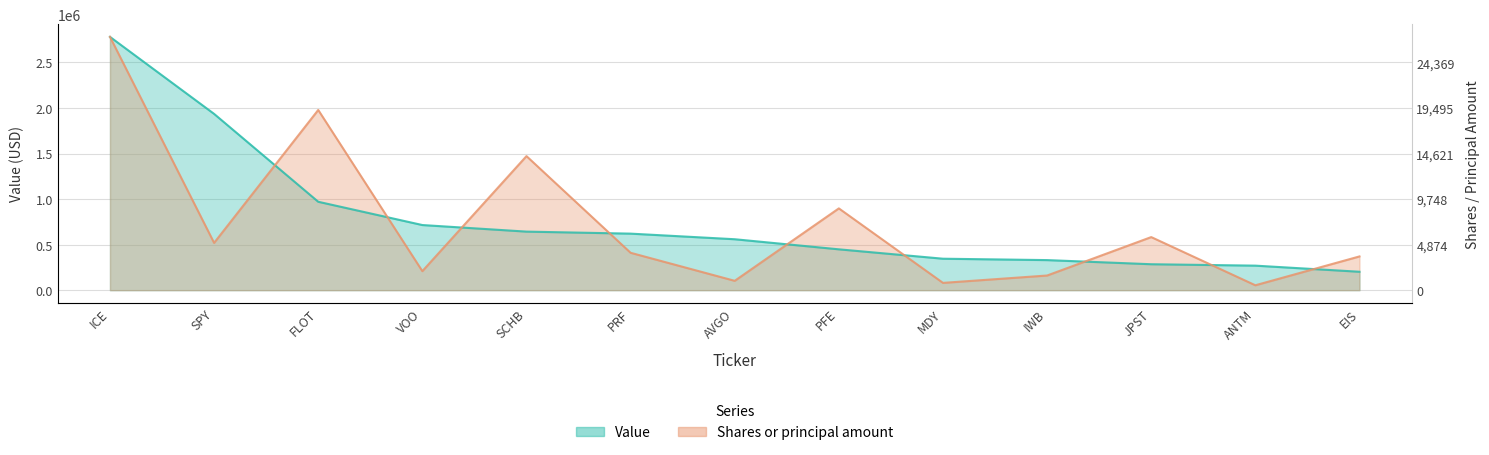

The Shares or principal amount series shows 370349.9 at EIS. True or false?

True